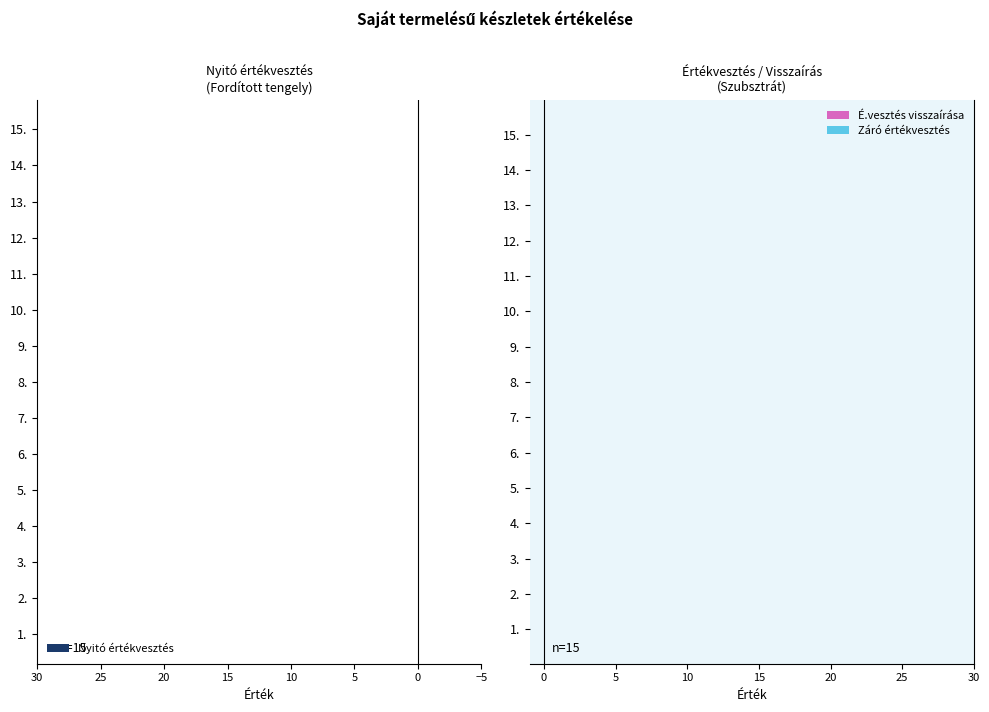

The value of Záró értékvesztés at 10 is 0.2. True or false?

True